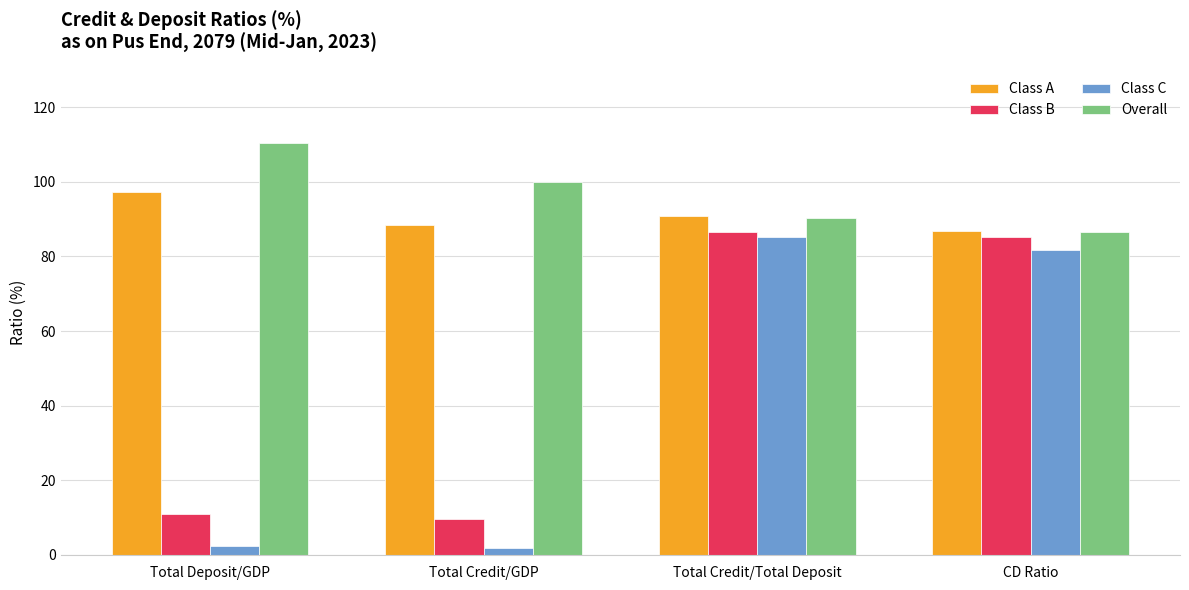

At which label does Class A reach its peak?

Total Deposit/GDP